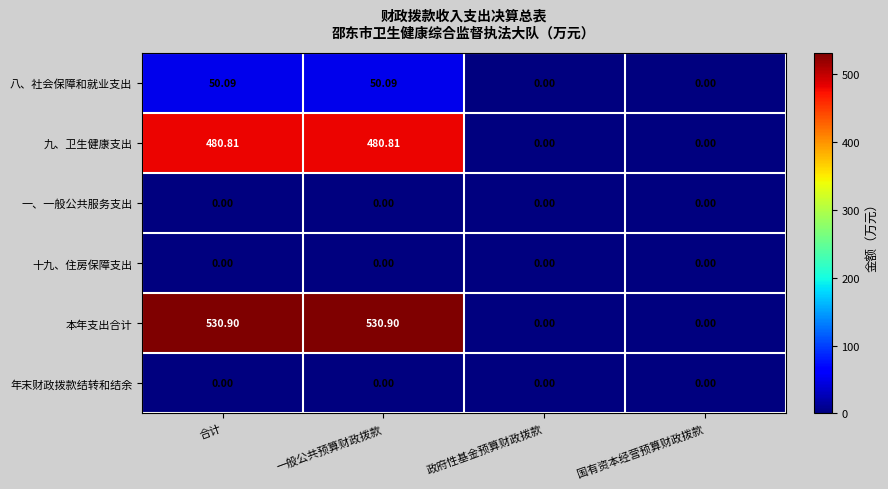

Which series has the widest spread of values?

本年支出合计